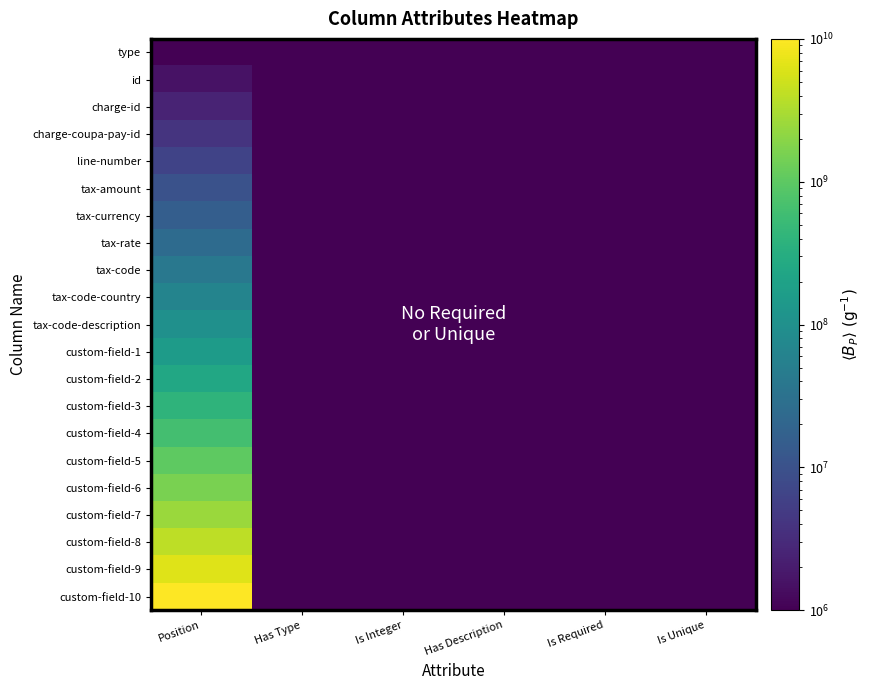

Which series has the largest total across all categories?

custom-field-10